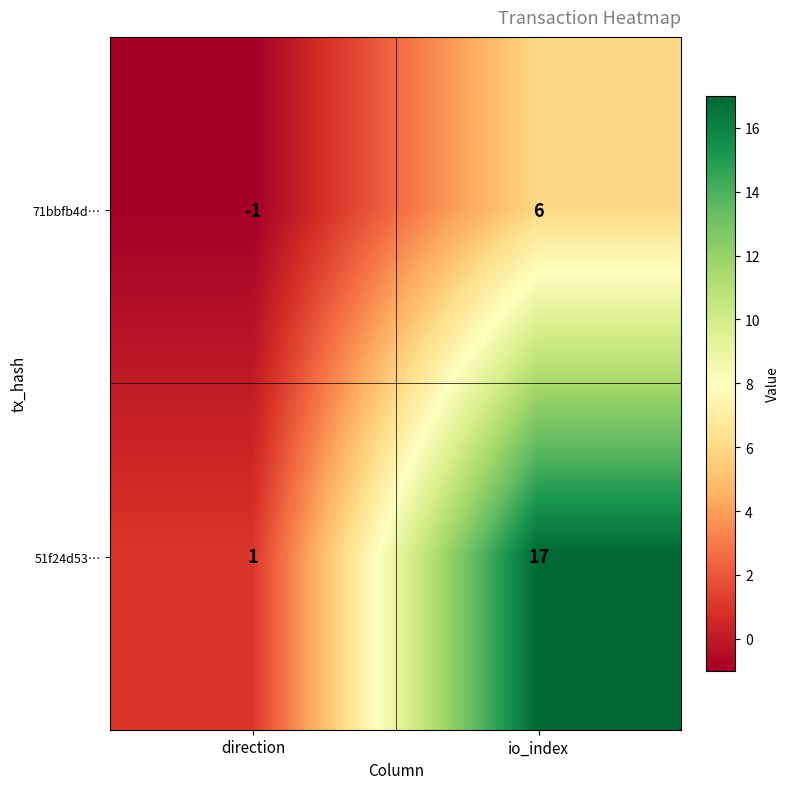

What is the difference between the 51f24d53… values at direction and io_index?

16